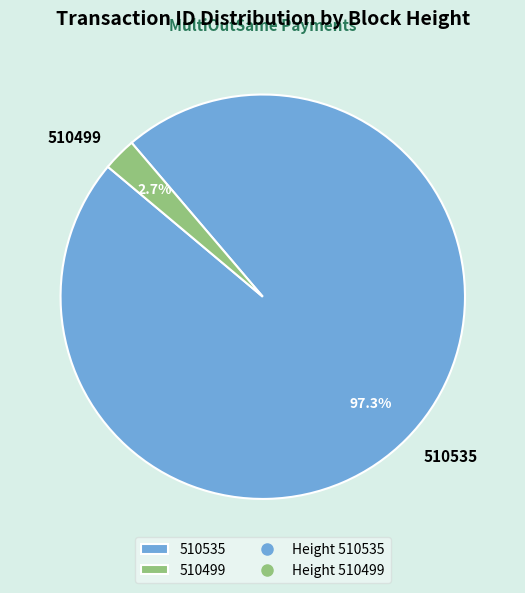

Combined, do 510499 and 510535 account for over 50%?

Yes